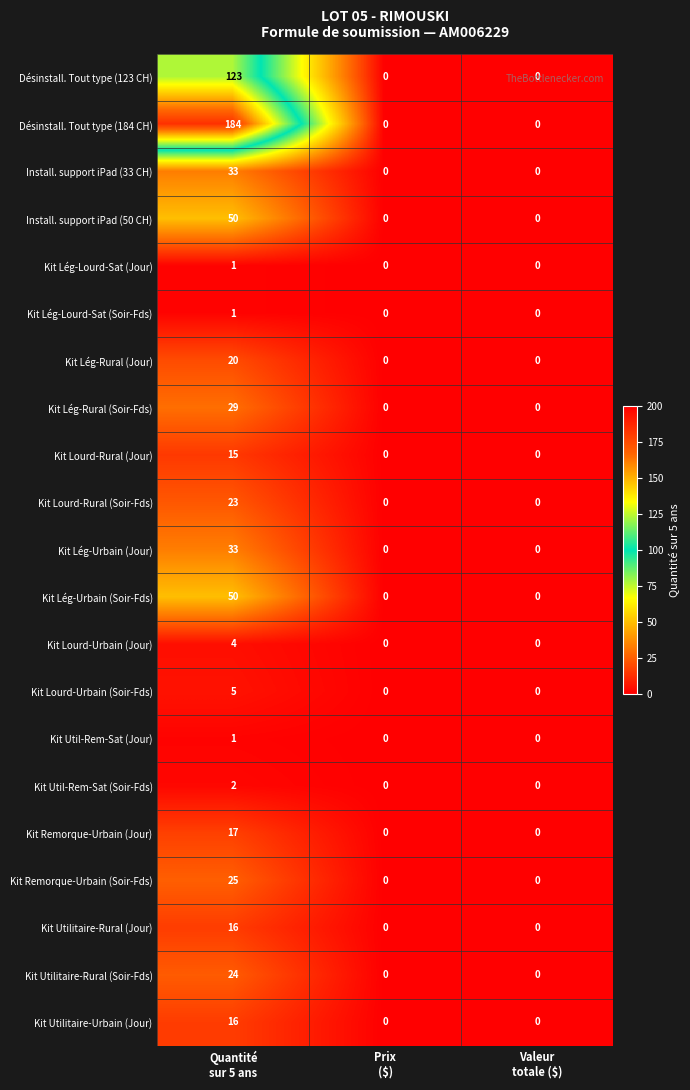

How many Kit Util-Rem-Sat (Jour) values are between 0 and 1?

3